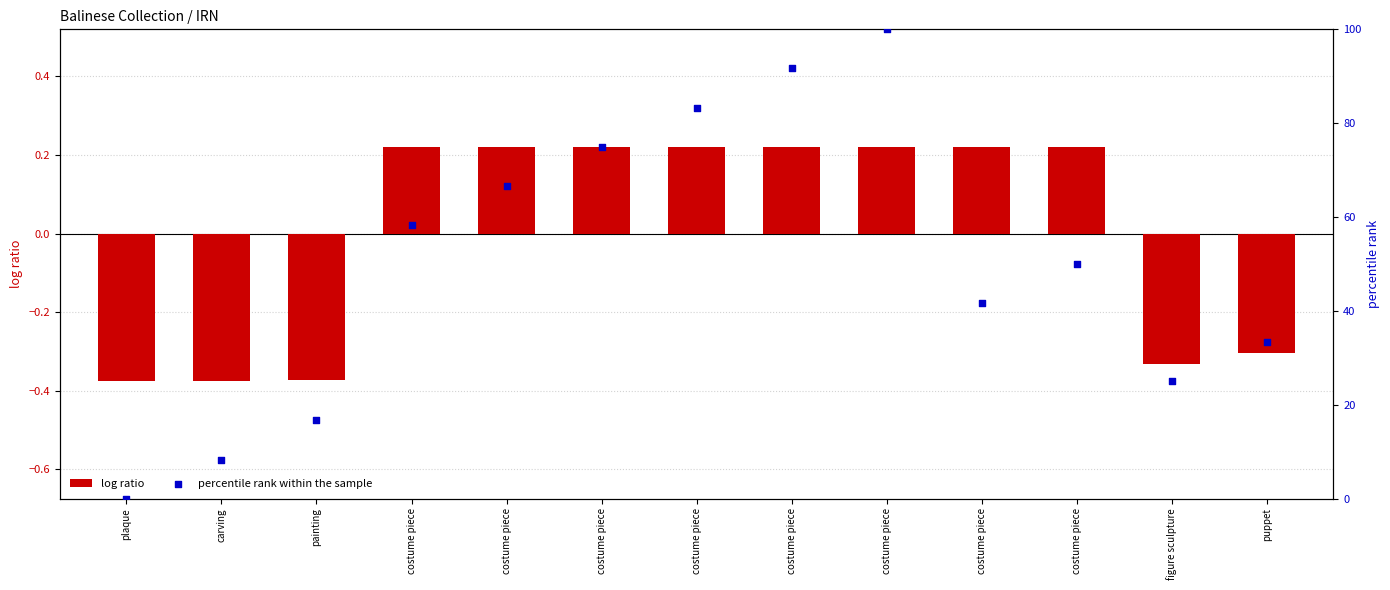

Which series contains the highest Y value?

percentile rank within the sample